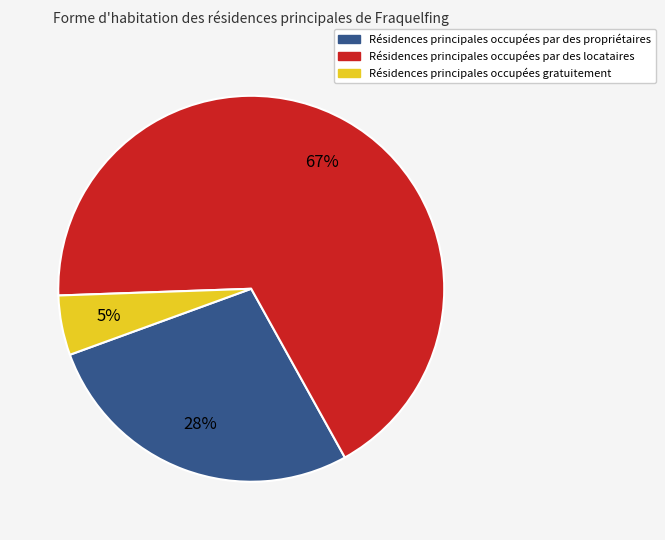

To the nearest percent, what is the average slice percentage?

33%